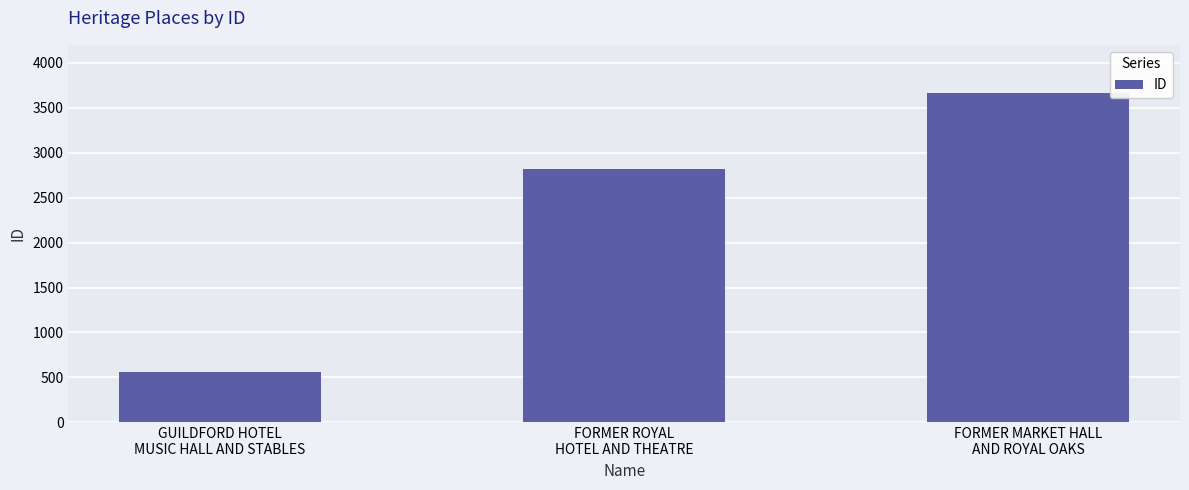

What is the ratio of the value at FORMER MARKET HALL
AND ROYAL OAKS to the value at GUILDFORD HOTEL
MUSIC HALL AND STABLES?

6.5